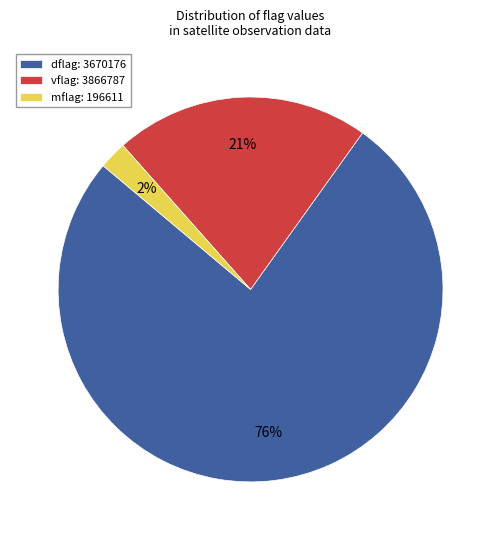

Rank the categories by value from highest to lowest.

dflag: 3670176, vflag: 3866787, mflag: 196611